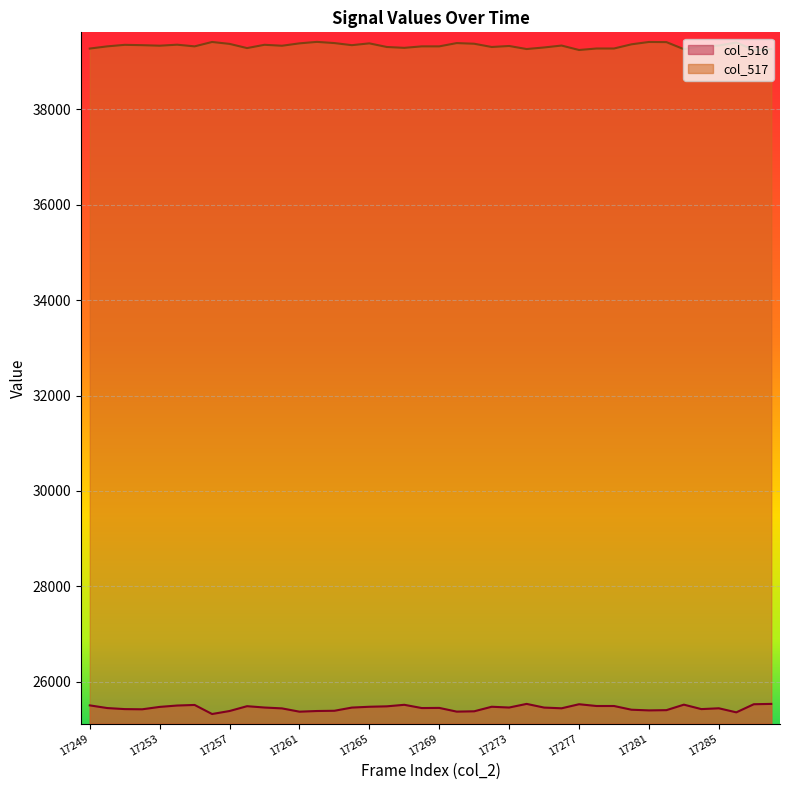

How many data points in col_517 are less than 39329?

20